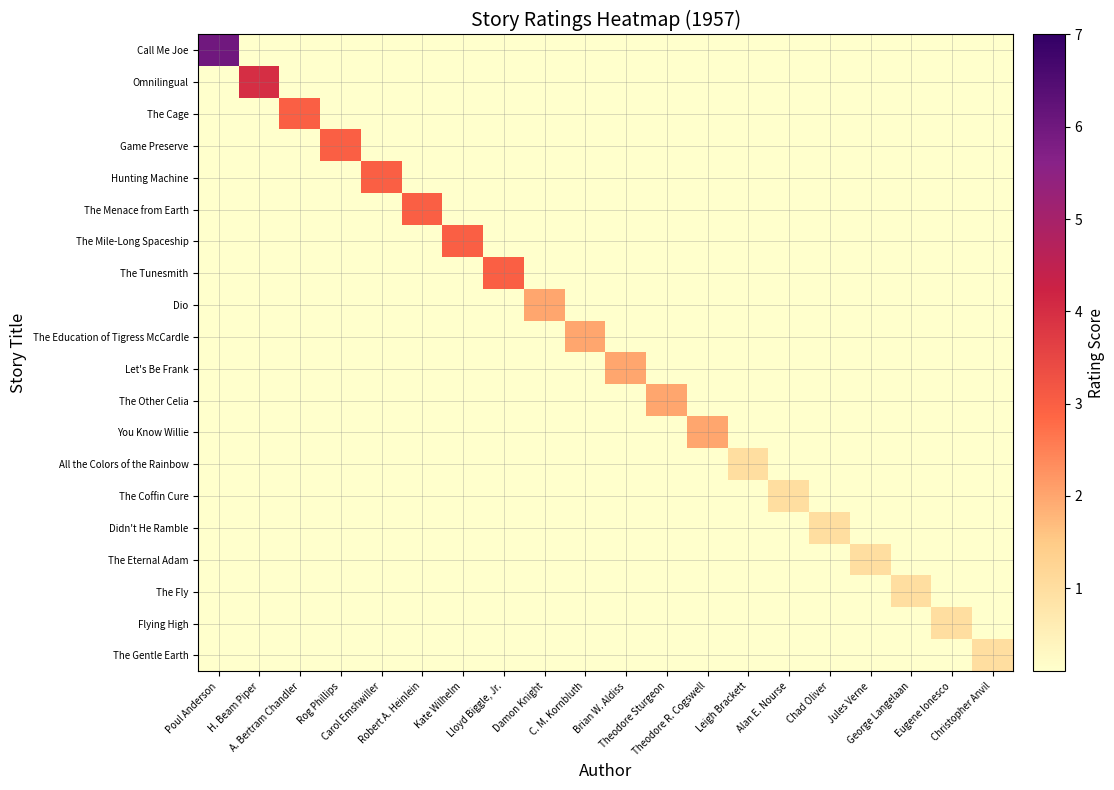

Rank the series by their maximum value, from lowest to highest.

All the Colors of the Rainbow, The Coffin Cure, Didn't He Ramble, The Eternal Adam, The Fly, Flying High, The Gentle Earth, Dio, The Education of Tigress McCardle, Let's Be Frank, The Other Celia, You Know Willie, The Cage, Game Preserve, Hunting Machine, The Menace from Earth, The Mile-Long Spaceship, The Tunesmith, Omnilingual, Call Me Joe